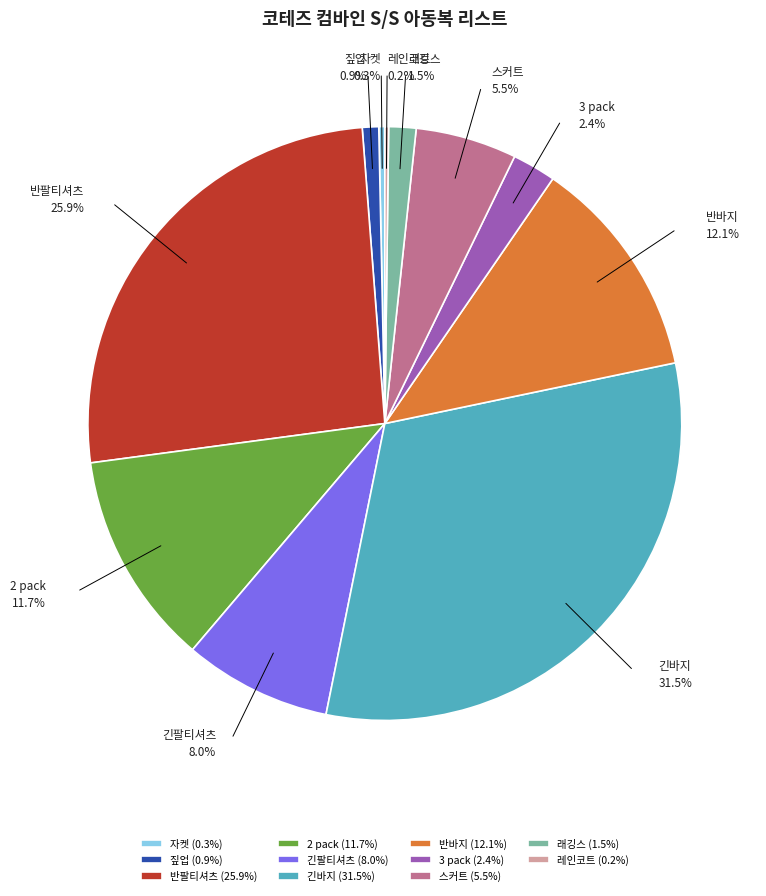

Which has a higher value, 짚업 or 긴바지?

긴바지